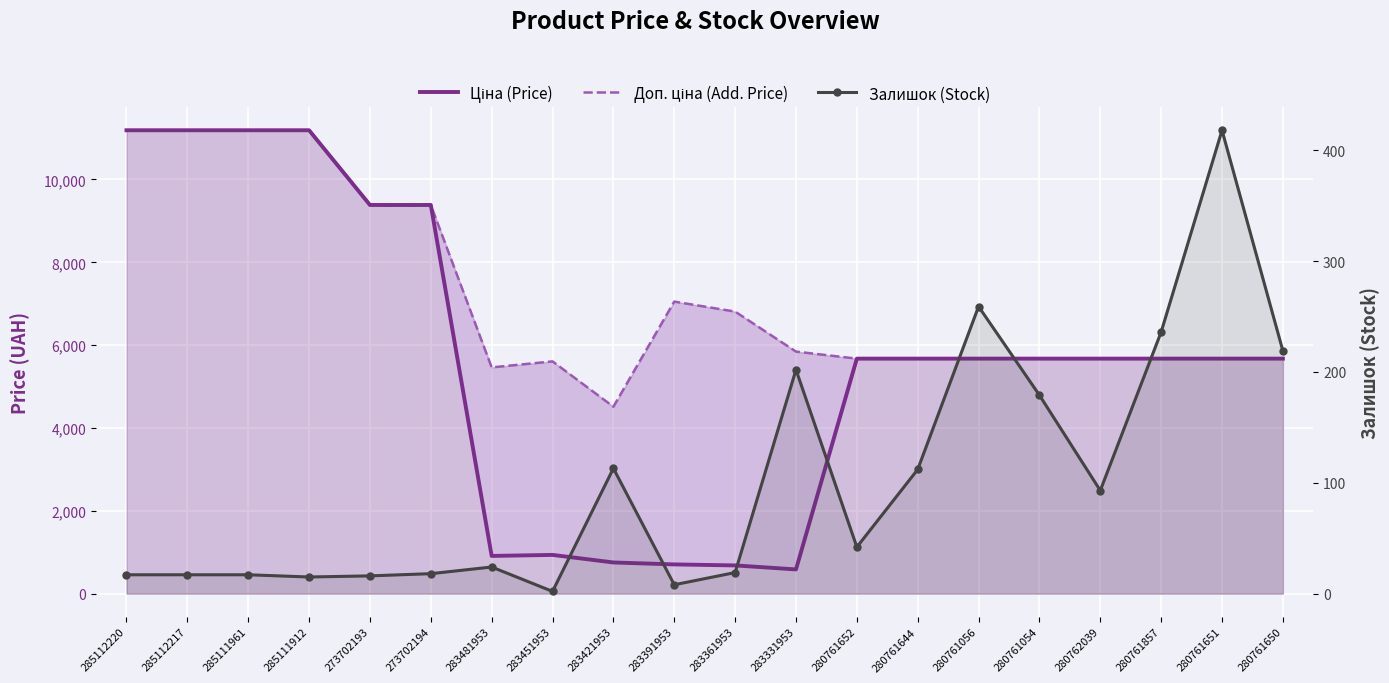

What is the smallest value displayed?

2.0